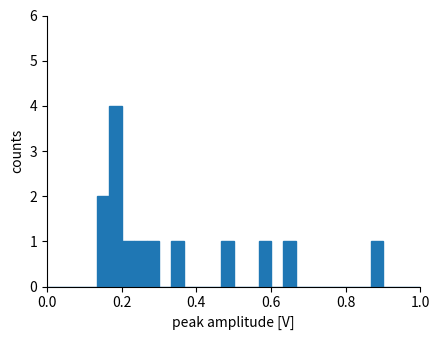

Around what value on the x-axis is the tallest bar? Give the approximate position of its centre, as read against the axis.

0.18